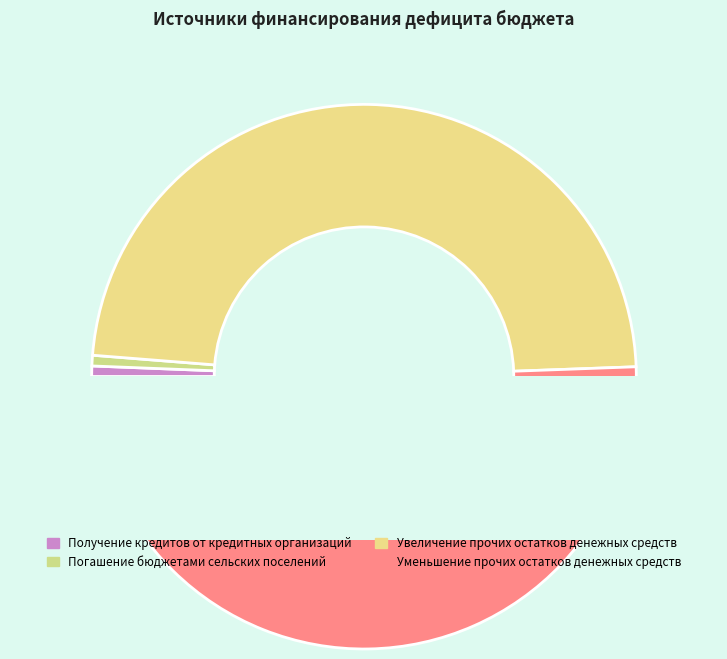

Which slice is the smallest?

Получение кредитов от
кредитных организаций